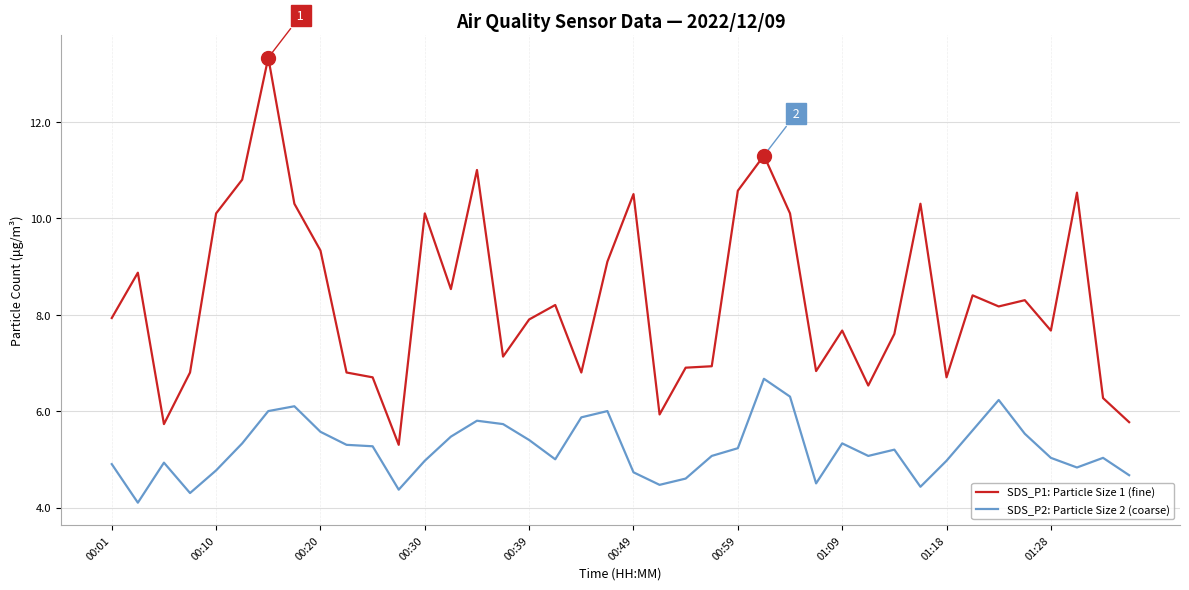

True or false: SDS_P2: Particle Size 2 (coarse) and SDS_P1: Particle Size 1 (fine) cross at least once.

False